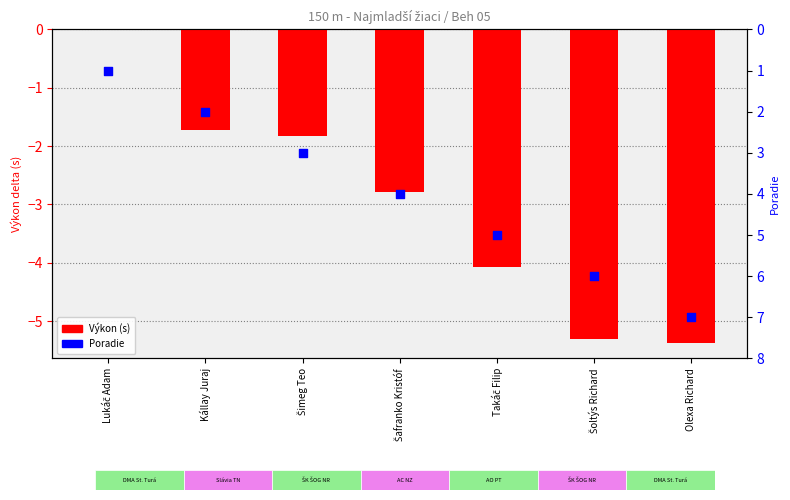

Which series has the largest total across all categories?

Poradie